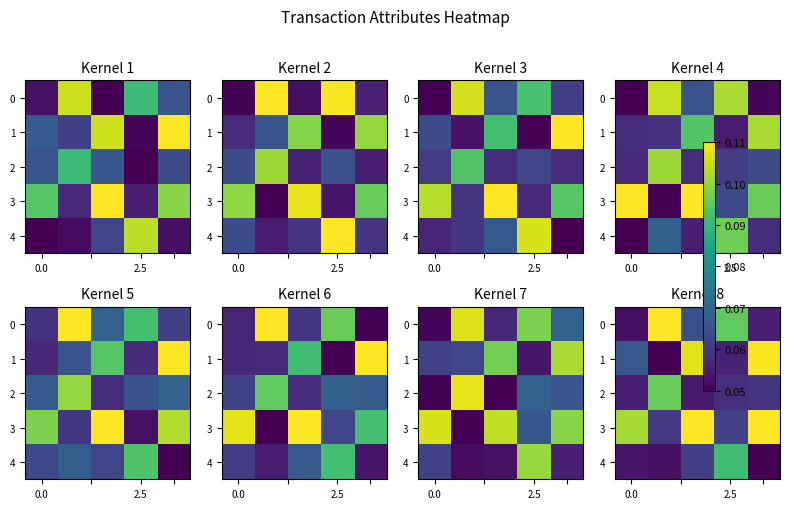

At how many categories does at least one series exceed 0?

5